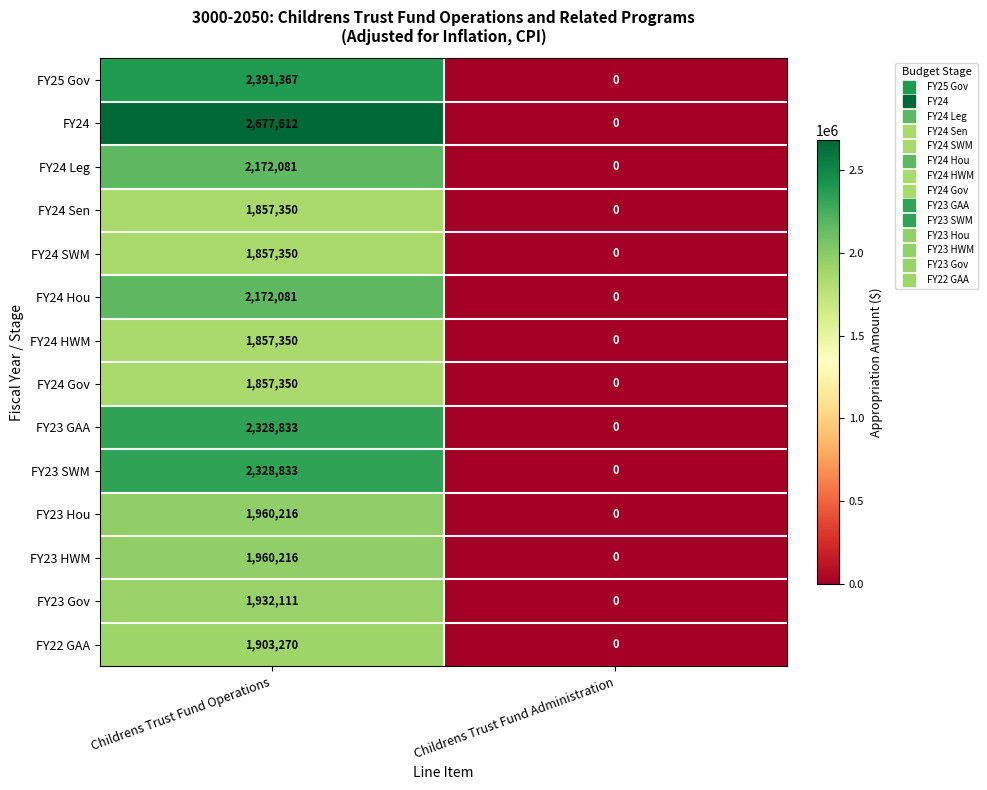

Is it true that FY23 SWM equals 1313321 at Childrens Trust Fund Administration?

False